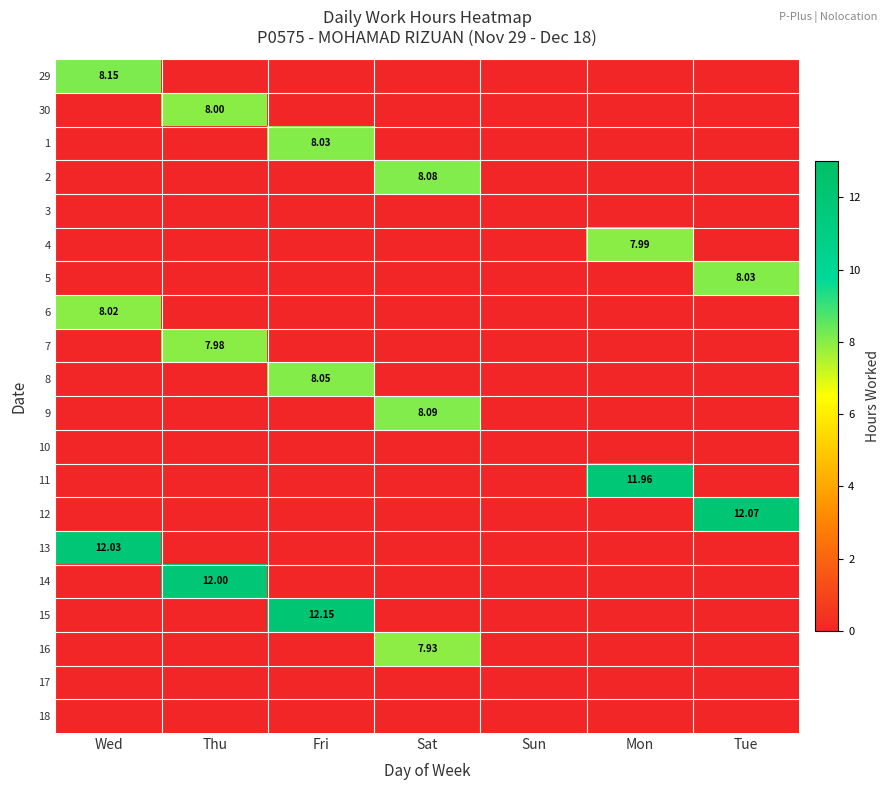

Between Wed and Thu, which is larger?

Wed